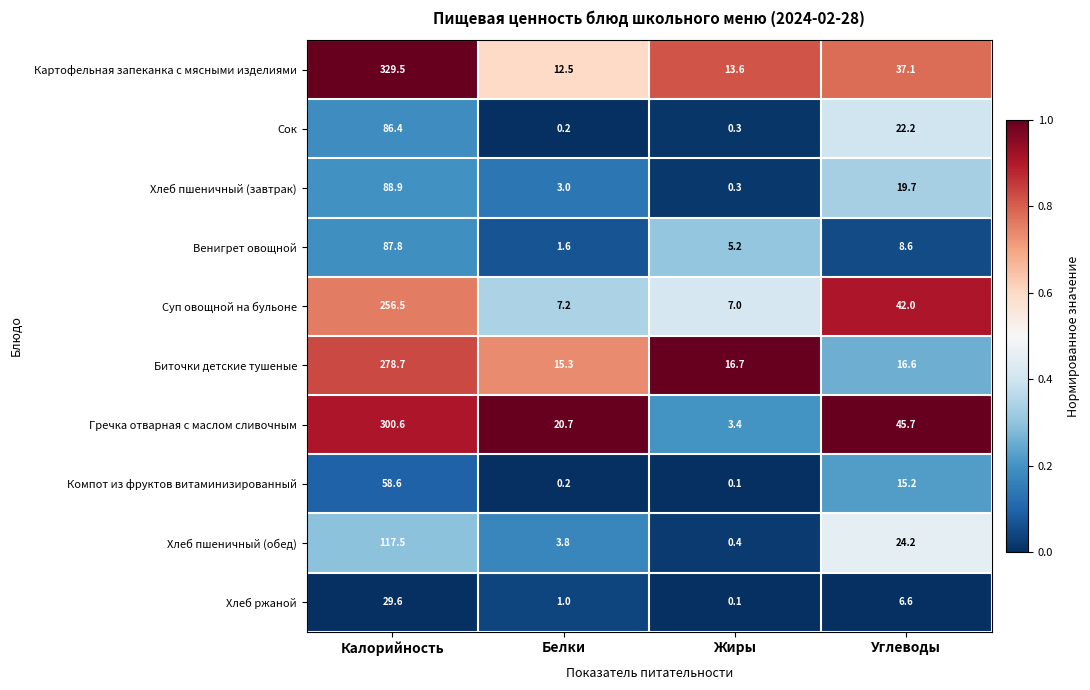

Which series has the widest spread of values?

Картофельная запеканка с мясными изделиями